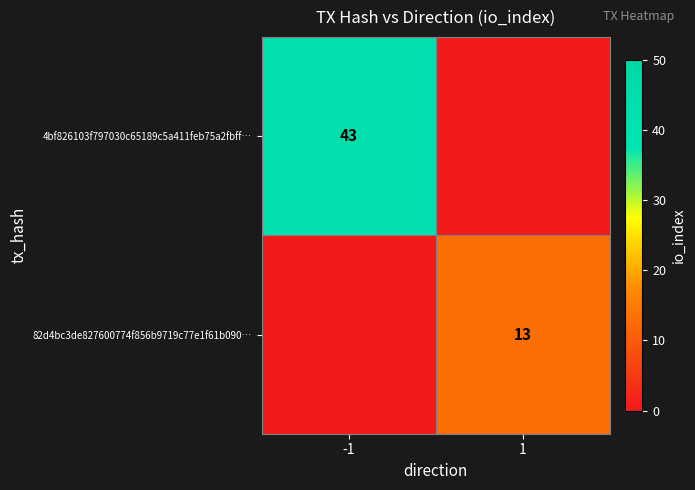

Is it true that 82d4bc3de827600774f856b9719c77e1f61b090… equals 13 at 1?

True